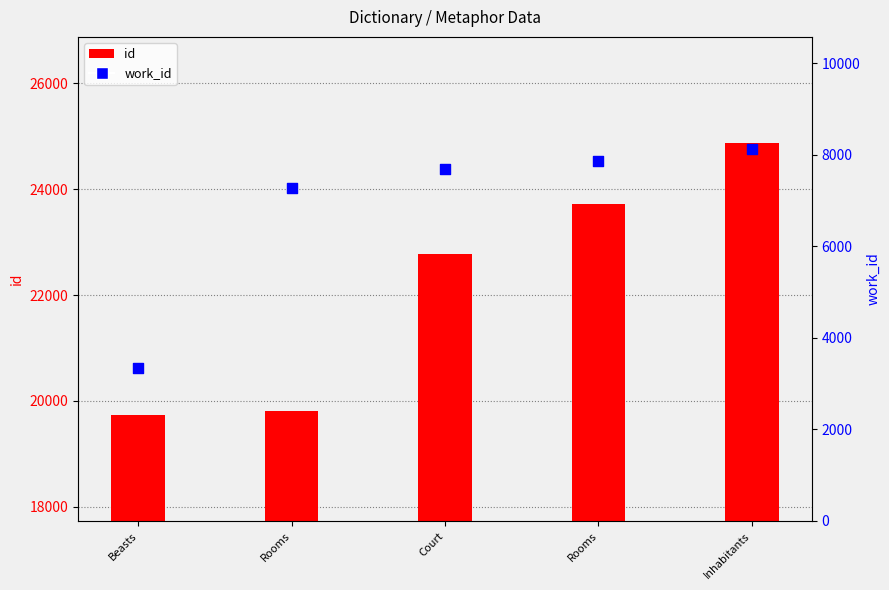

What is the total value across all series at Inhabitants?

33006